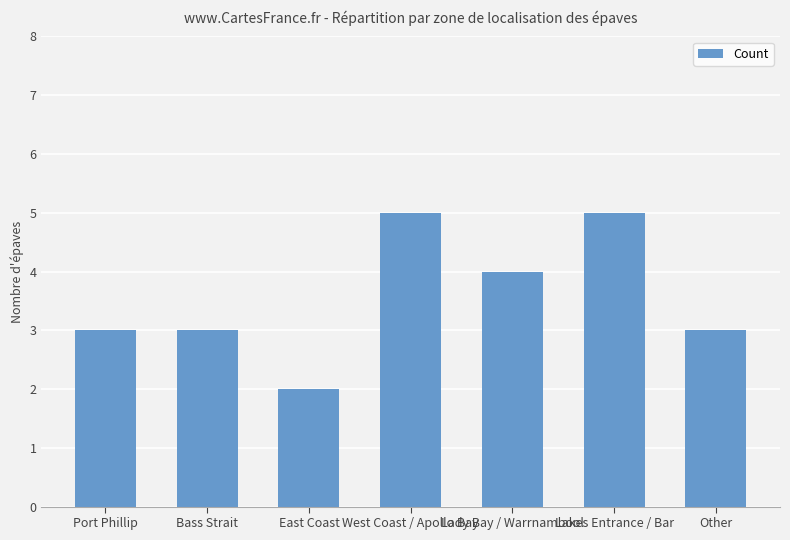

What position from the left is Bass Strait?

2